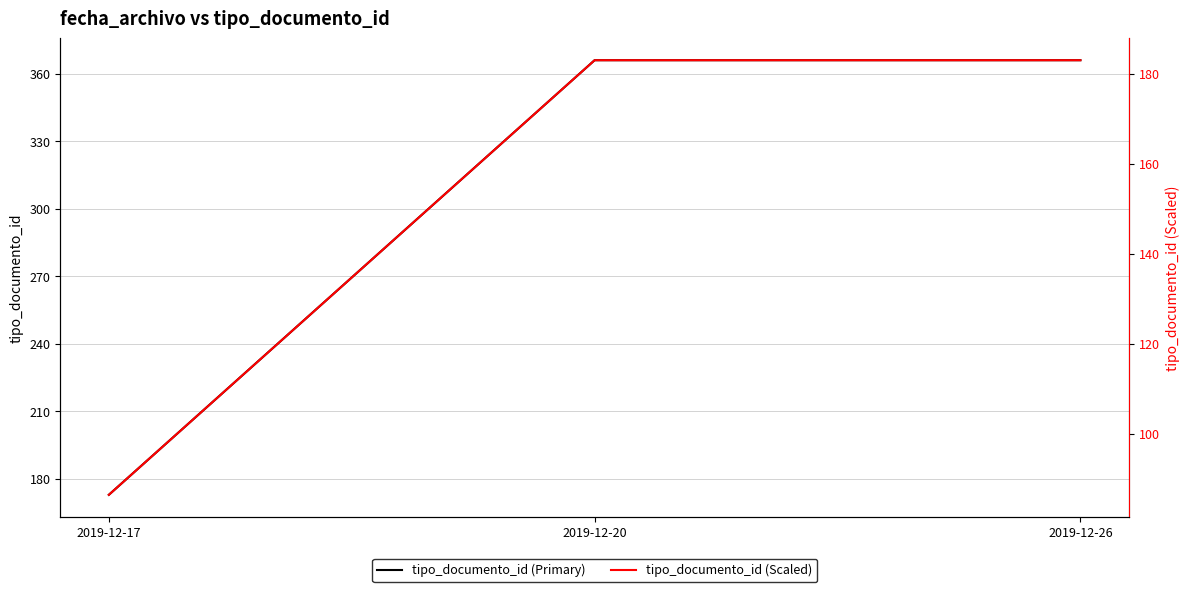

Reading right to left, extract all data points from this chart.

tipo_documento_id (Primary): 2019-12-26=366.0	2019-12-20=366.0	2019-12-17=173.0
tipo_documento_id (Scaled): 2019-12-26=183.0	2019-12-20=183.0	2019-12-17=86.5